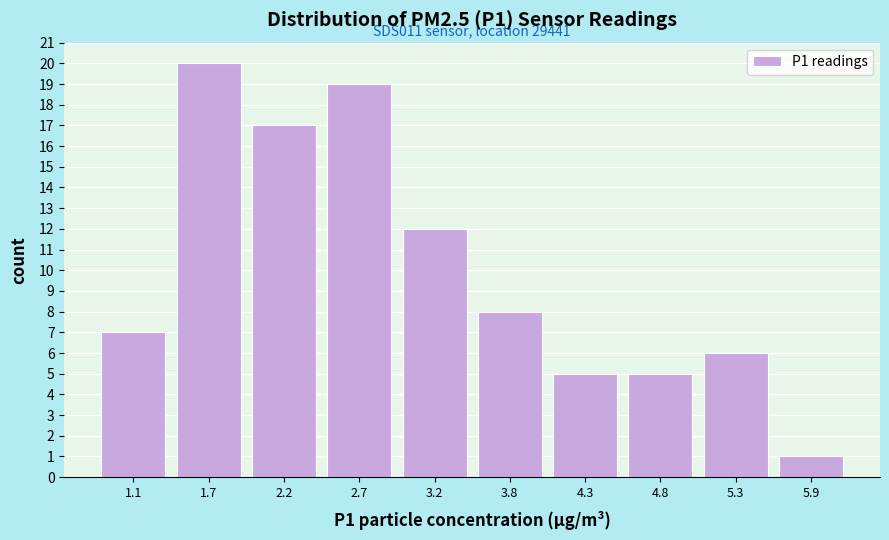

Which range on the x-axis has the tallest bar?

1.4 to 1.9